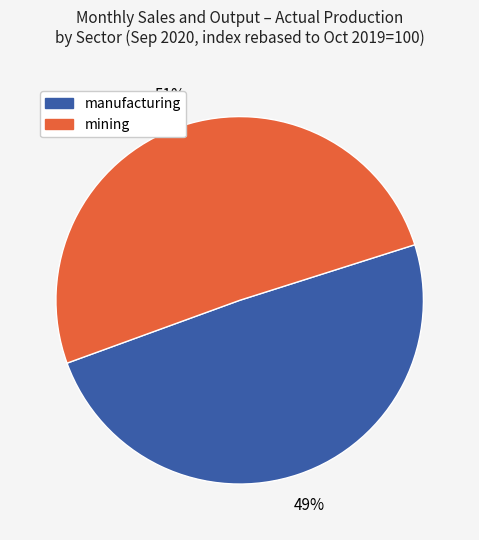

Rank the categories by value from lowest to highest.

manufacturing, mining